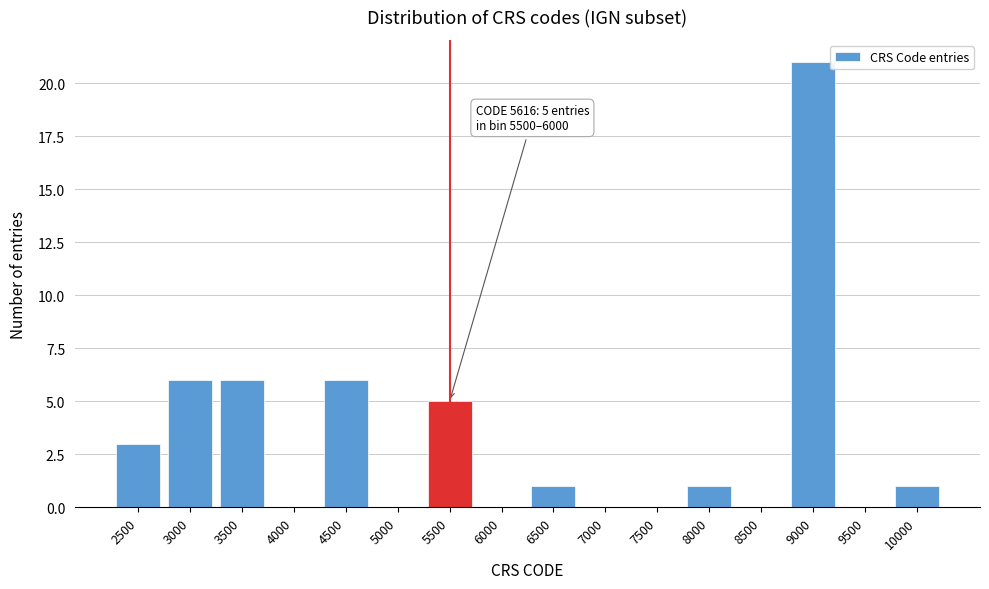

Reading right to left, transcribe all the data shown in this chart.

10000=1	9500=0	9000=21	8500=0	8000=1	7500=0	7000=0	6500=1	6000=0	5500=5	5000=0	4500=6	4000=0	3500=6	3000=6	2500=3